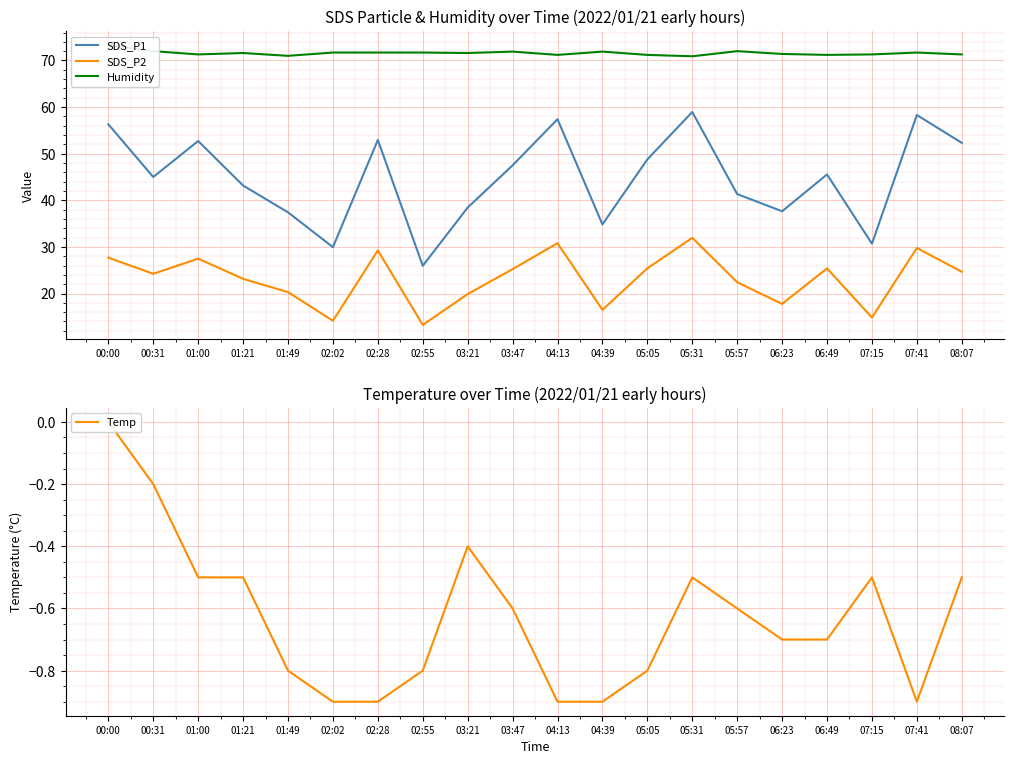

True or false: Temp has a value of -0.9 at 01:21.

False